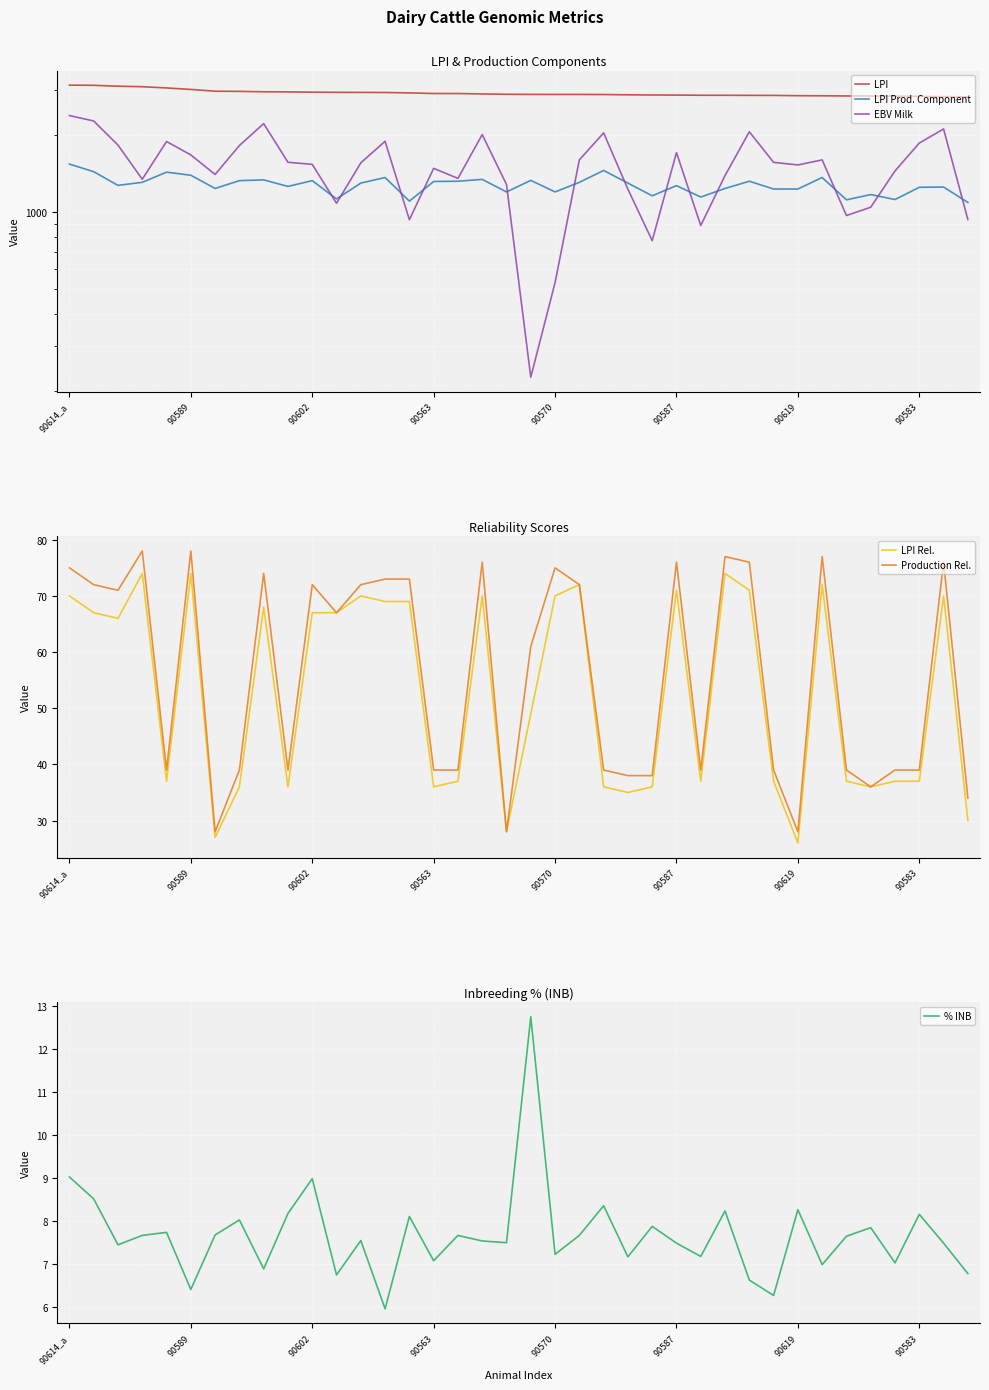

What is the total value across all series at 32?

5010.6